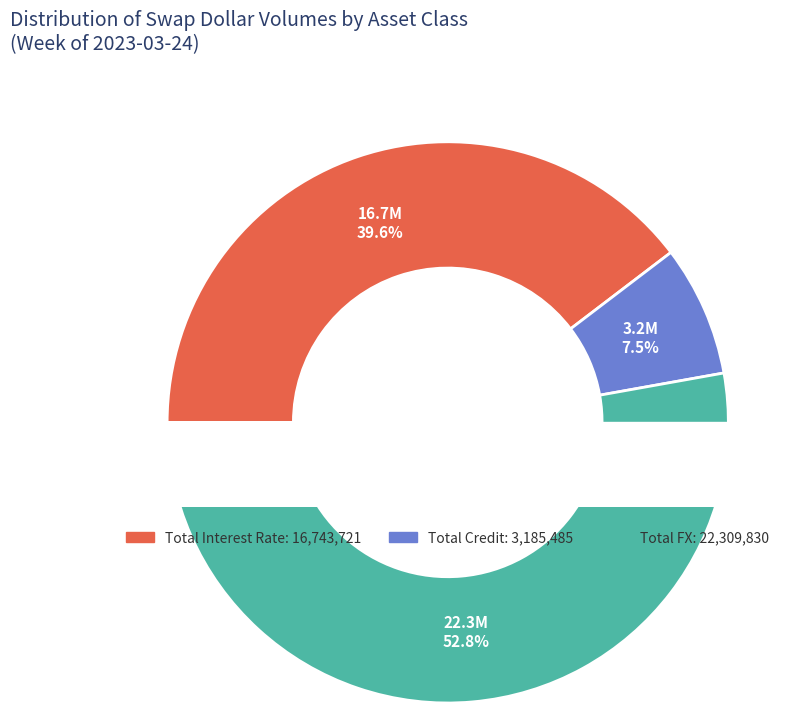

How many slices are in this pie chart?

3